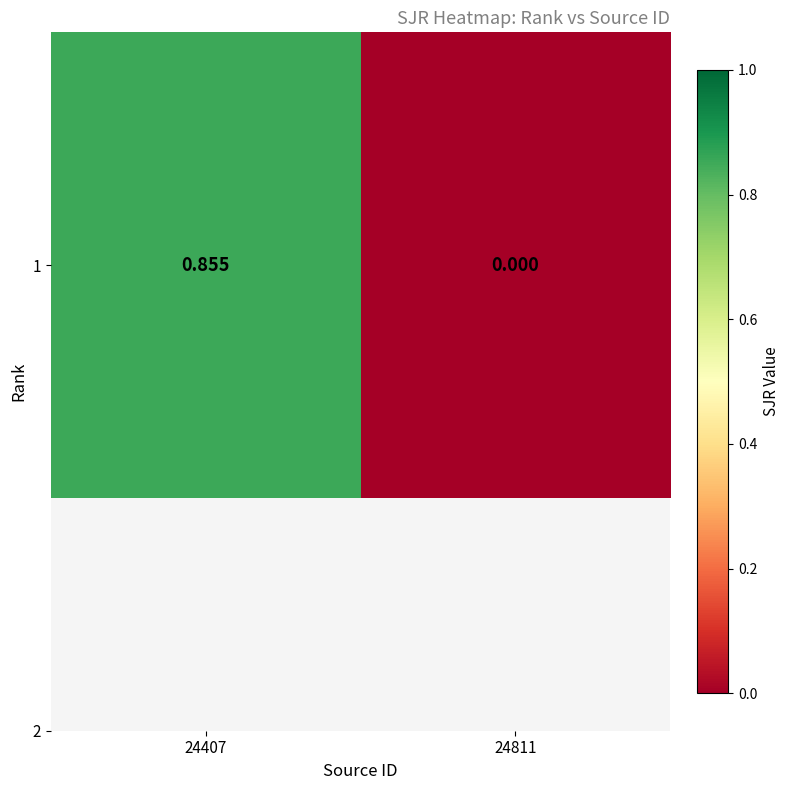

Reading left to right, transcribe all the data shown in this chart.

0.9	0.0